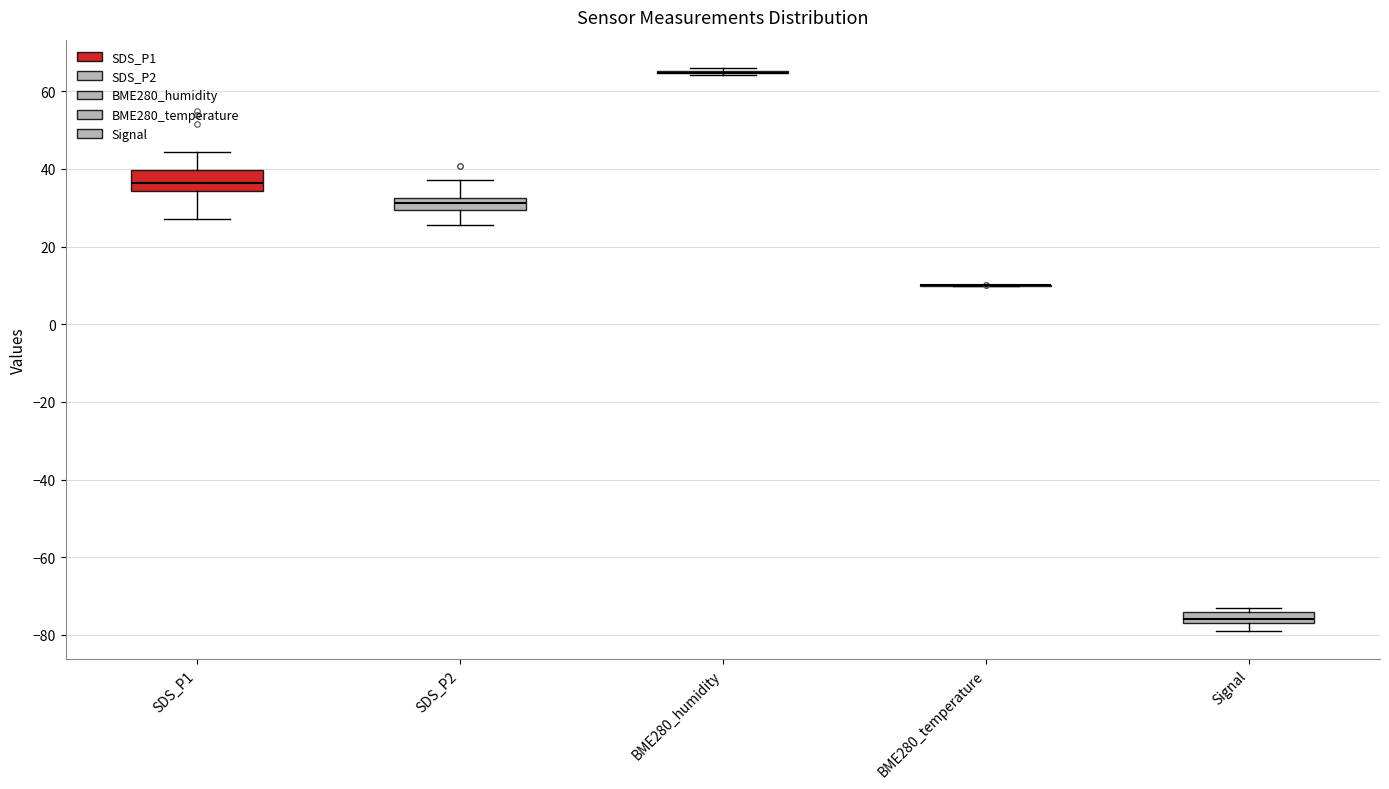

Reading left to right, read every box against the y-axis: the position of its median line, the range the box covers, and the ends of its whiskers. The values are not printed on the chart, so give them approximately, as read against the axis.

SDS_P1: median 36, box 34 to 40, whiskers 28 to 44
SDS_P2: median 32 (inside the box), box 30 to 32, whiskers 26 to 38
BME280_humidity: box collapsed to a line at 64, whiskers 64 to 66
BME280_temperature: box collapsed to a line at 10, whiskers 10 to 10
Signal: median -76 (just above the box's lower edge), box -76 to -74, whiskers -78 to -72